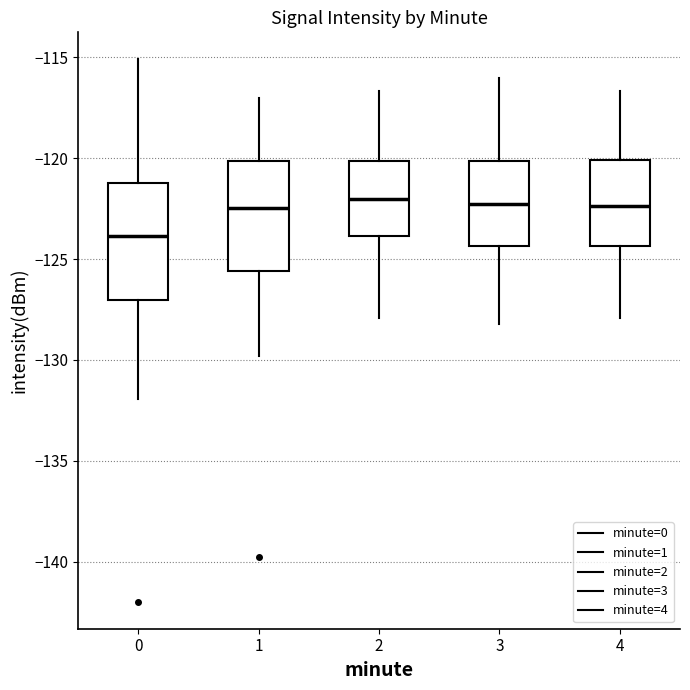

Reading left to right, read every box against the y-axis: the position of its median line, the range the box covers, and the ends of its whiskers. The values are not printed on the chart, so give them approximately, as read against the axis.

0: median -124.0, box -127.0 to -121.0, whiskers -132.0 to -115.0
1: median -122.5, box -125.5 to -120.0, whiskers -130.0 to -117.0
2: median -122.0, box -124.0 to -120.0, whiskers -128.0 to -116.5
3: median -122.5, box -124.5 to -120.0, whiskers -128.0 to -116.0
4: median -122.5, box -124.5 to -120.0, whiskers -128.0 to -116.5